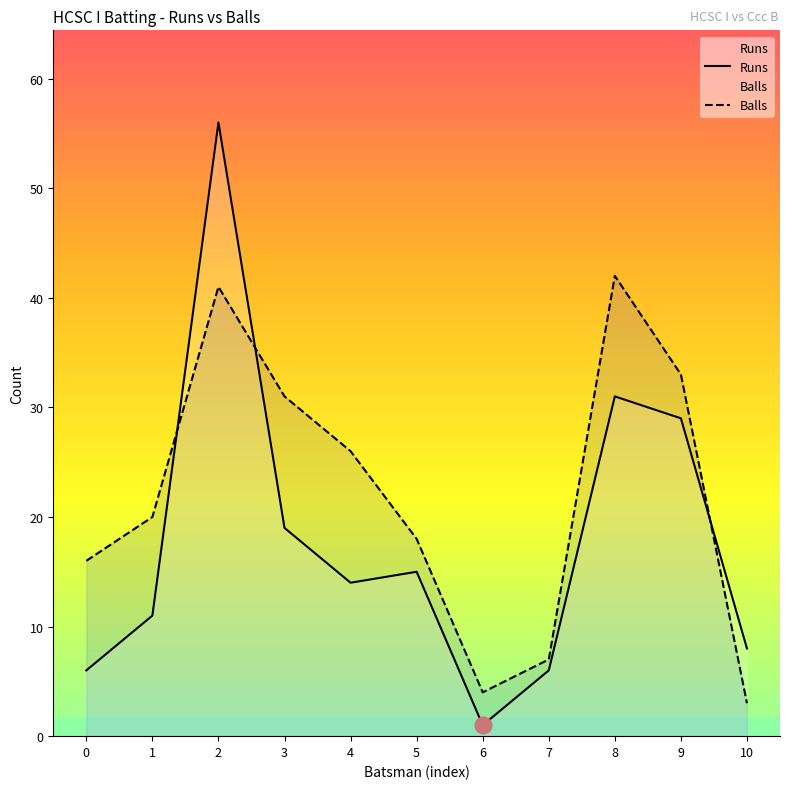

How many values in the Balls series exceed 20?

5